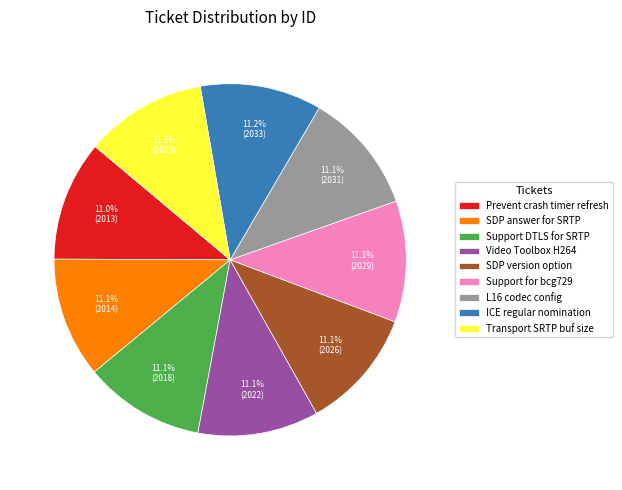

Is it true that Transport SRTP buf size is 11% of the pie?

True